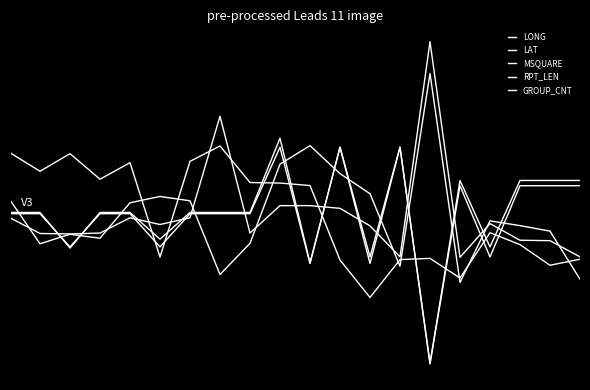

Does the chart display data point markers on the line(s)?

No